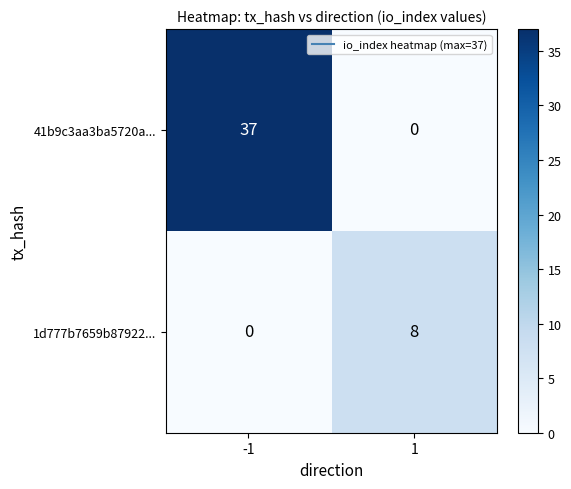

What is the greatest value displayed?

37